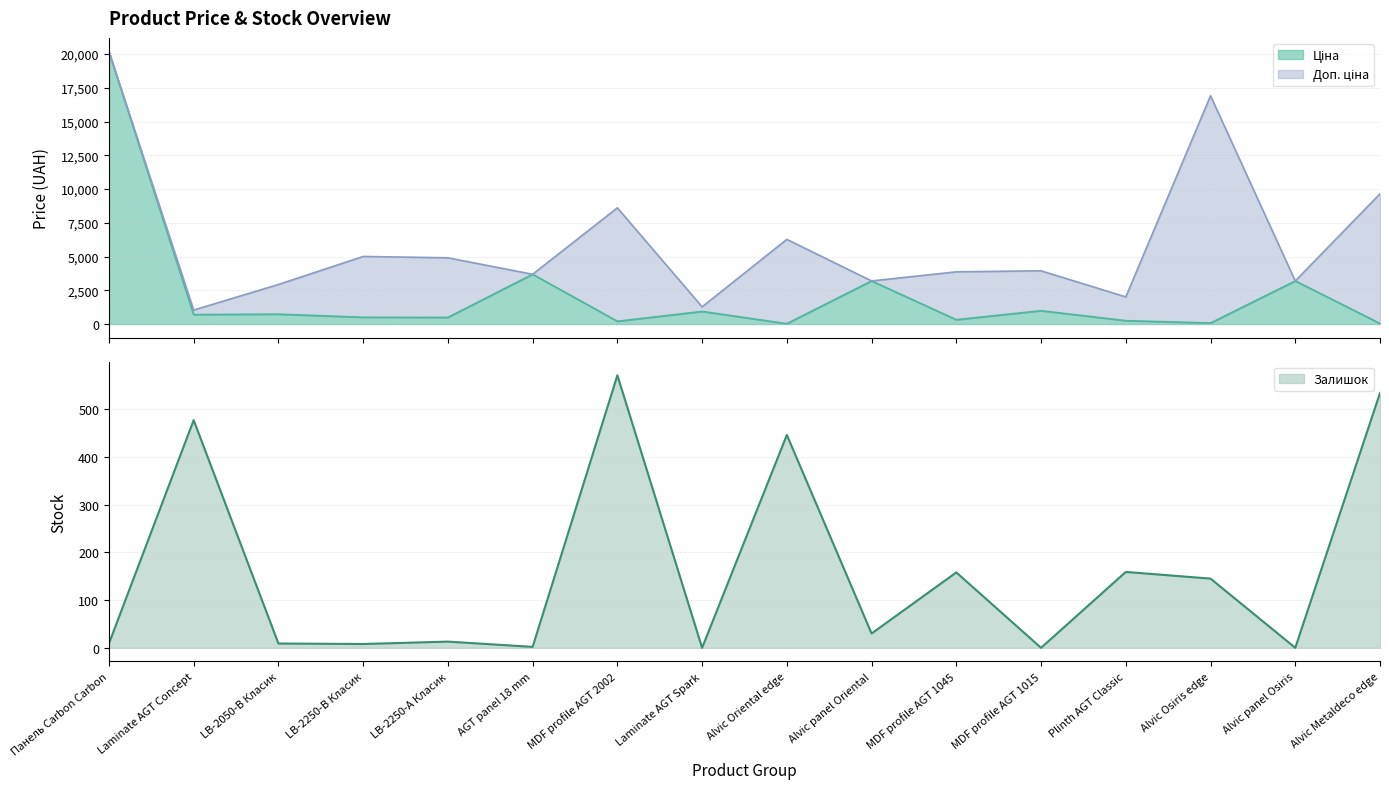

What is the sum of the Ціна values at Alvic panel Osiris and LB-2250-В Класик?

3693.5